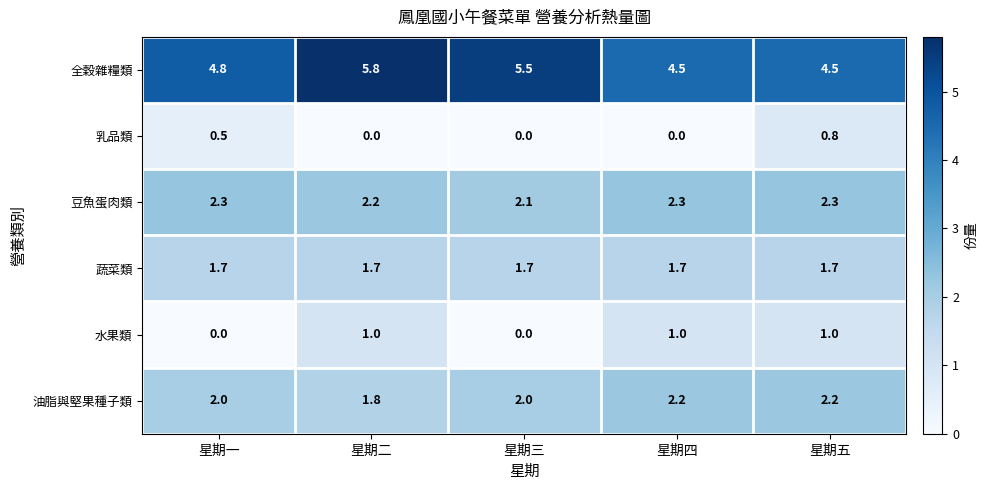

The 水果類 series shows 1.8 at 星期二. True or false?

False